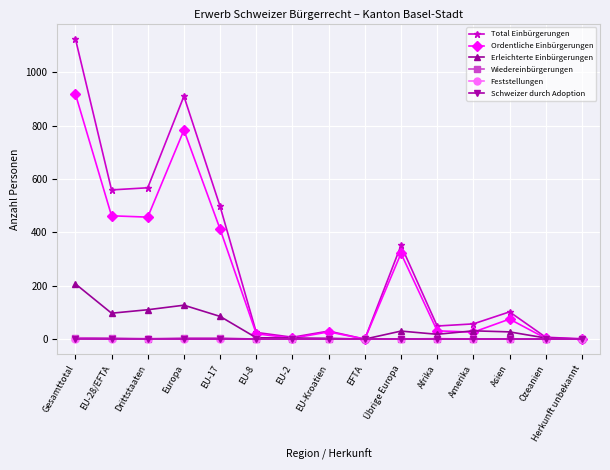

How many data points in Ordentliche Einbürgerungen are less than 31?

7